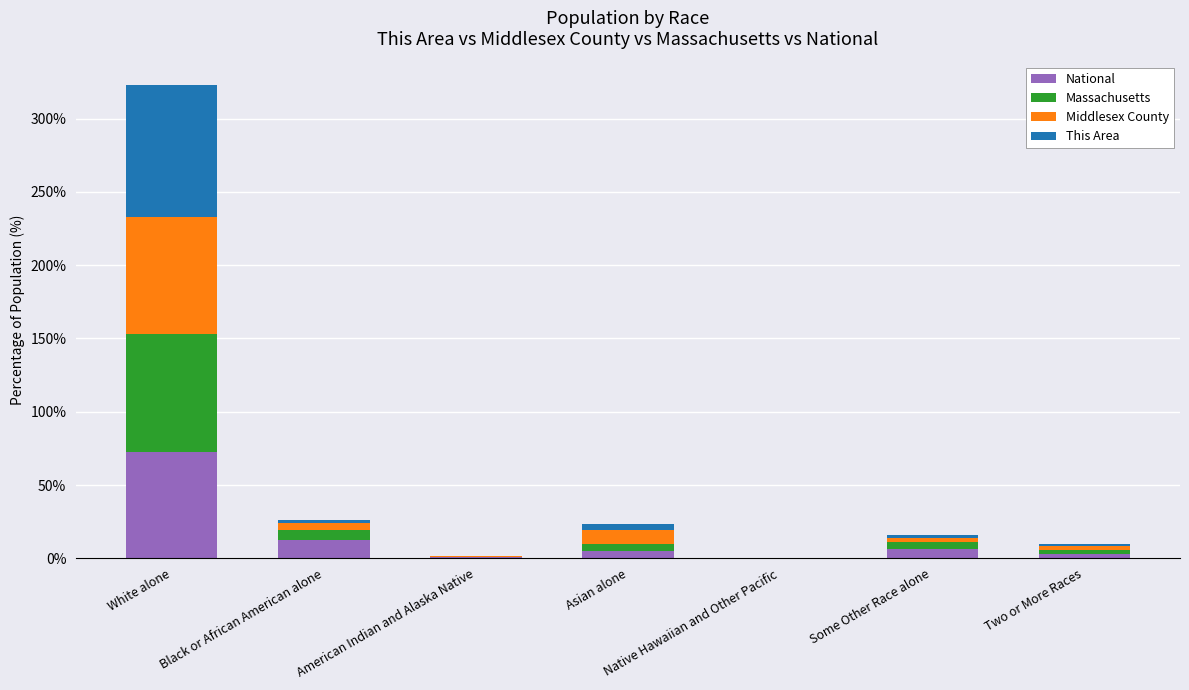

True or false: National has a value of 72.4 at White alone.

True